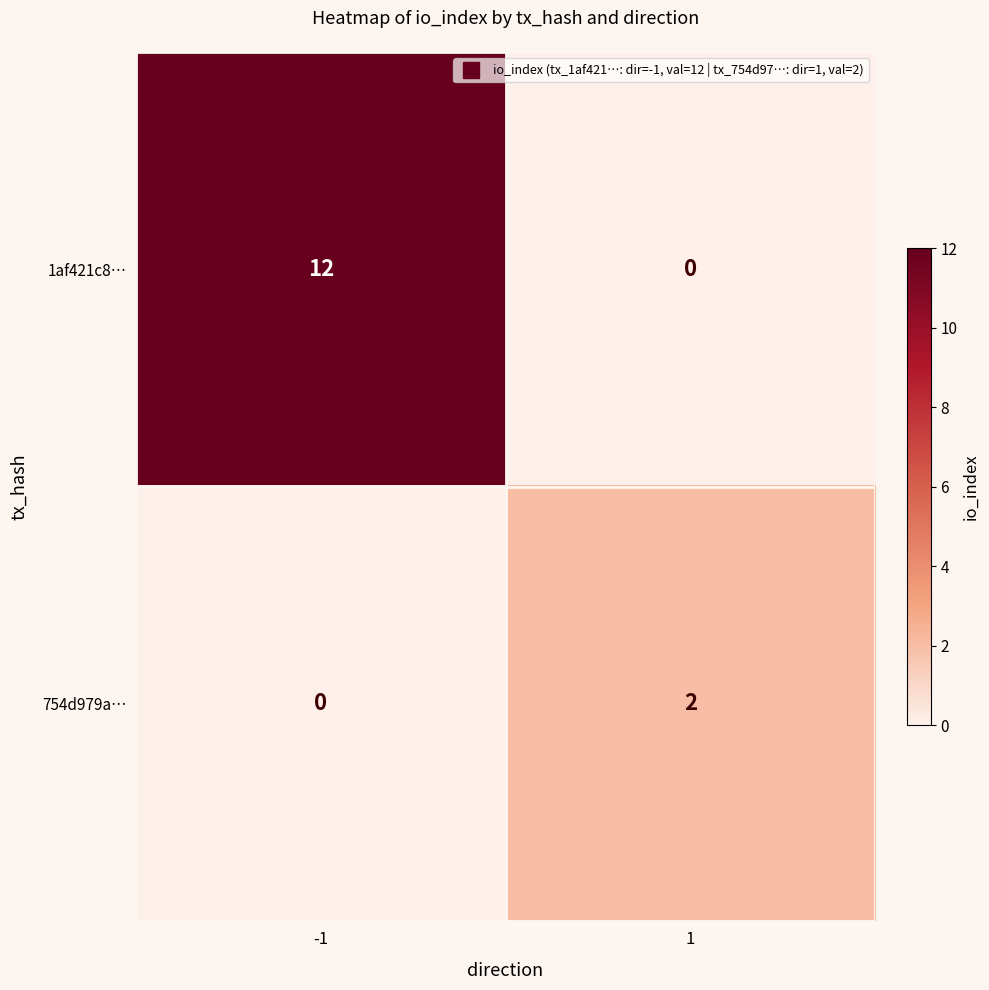

How many distinct data groups are displayed?

2